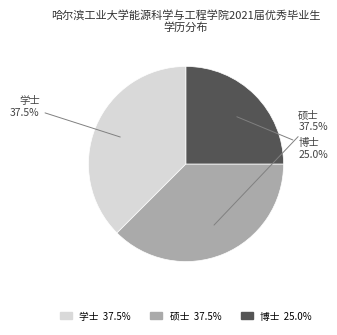

Count the number of slices in the pie.

3